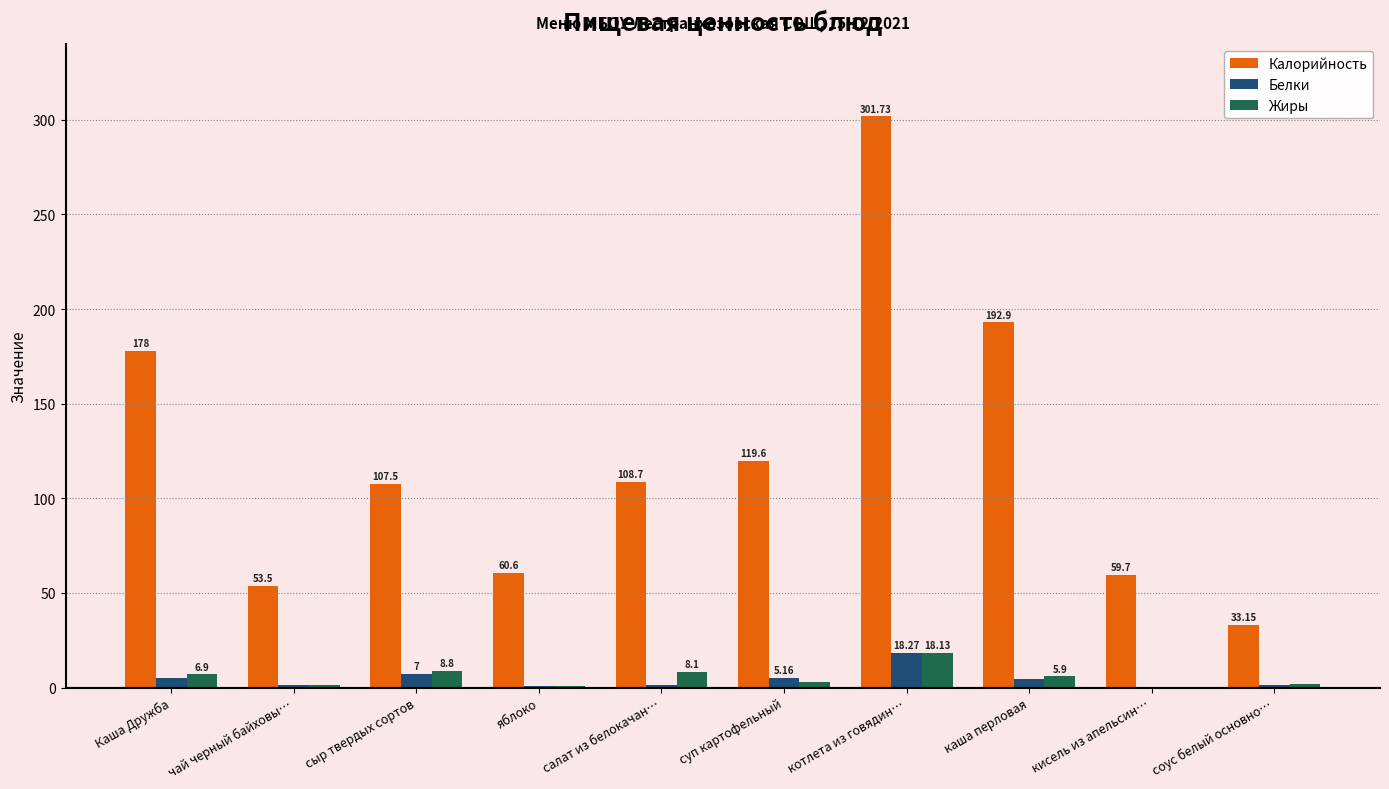

At which category is the sum across all series the highest?

котлета из говядин…